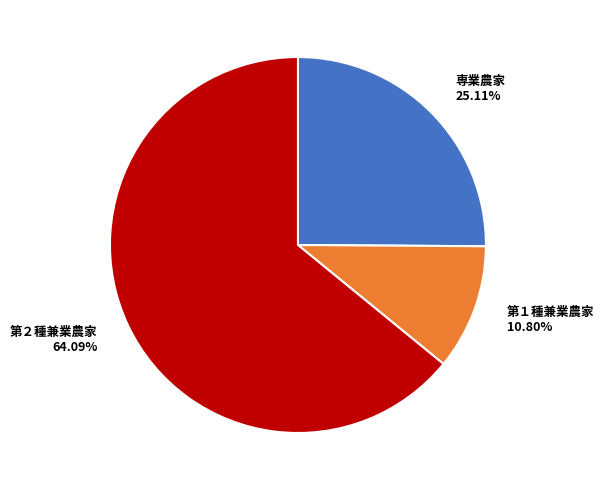

Which category accounts for the majority?

第２種兼業農家 64.09%